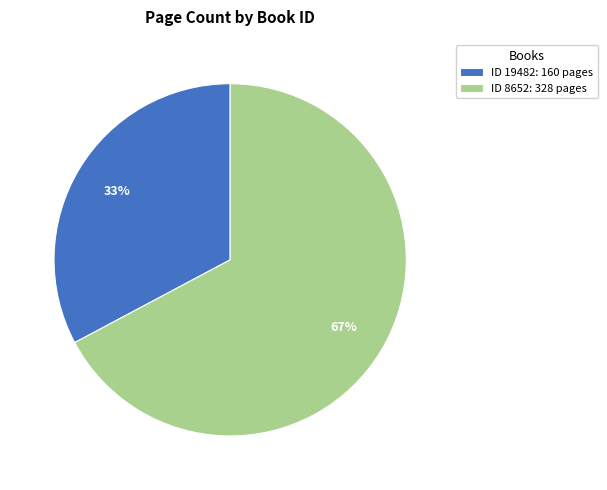

Do ID 8652: 328 pages and ID 19482: 160 pages together represent more than half of the pie?

Yes